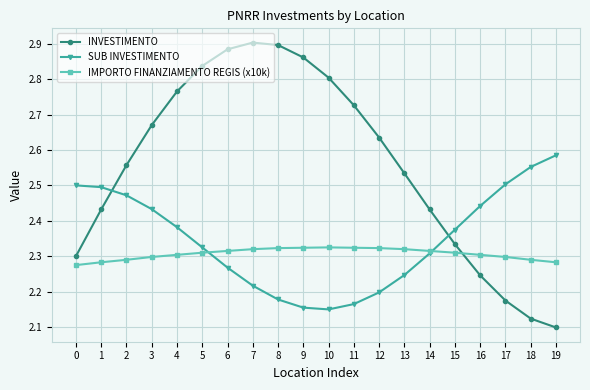

Is the value of IMPORTO FINANZIAMENTO REGIS (x10k) at 18 greater than the value of SUB INVESTIMENTO at 6?

Yes